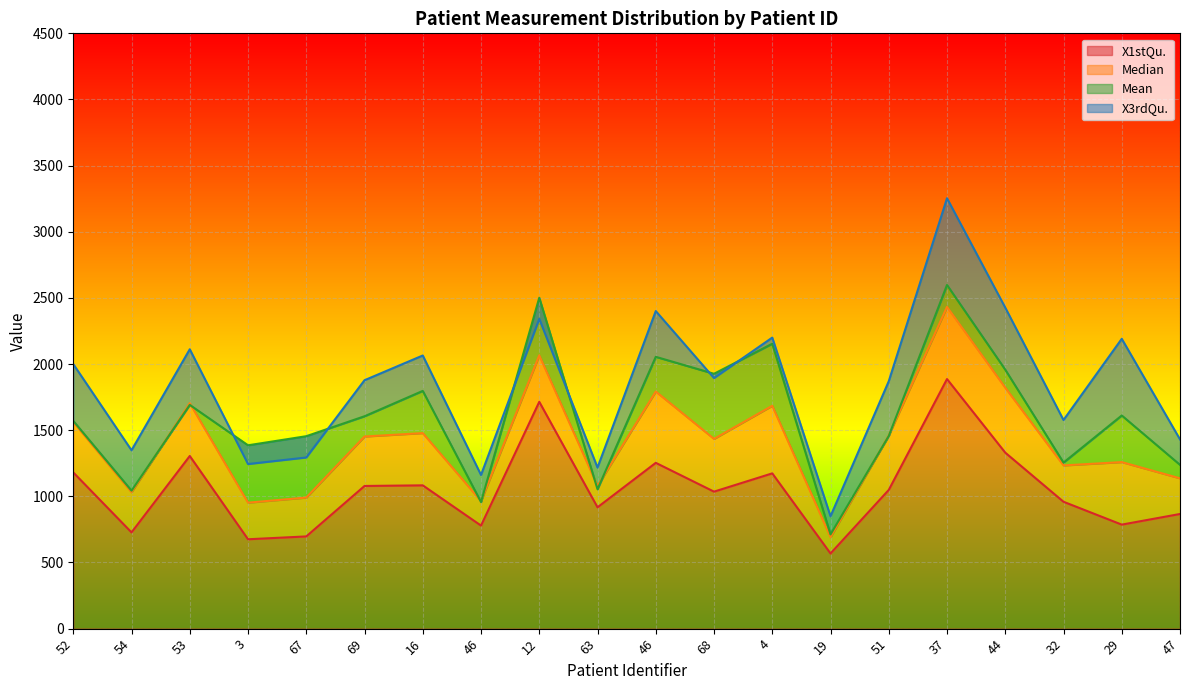

At which category does X1stQu. reach its first local peak?

53